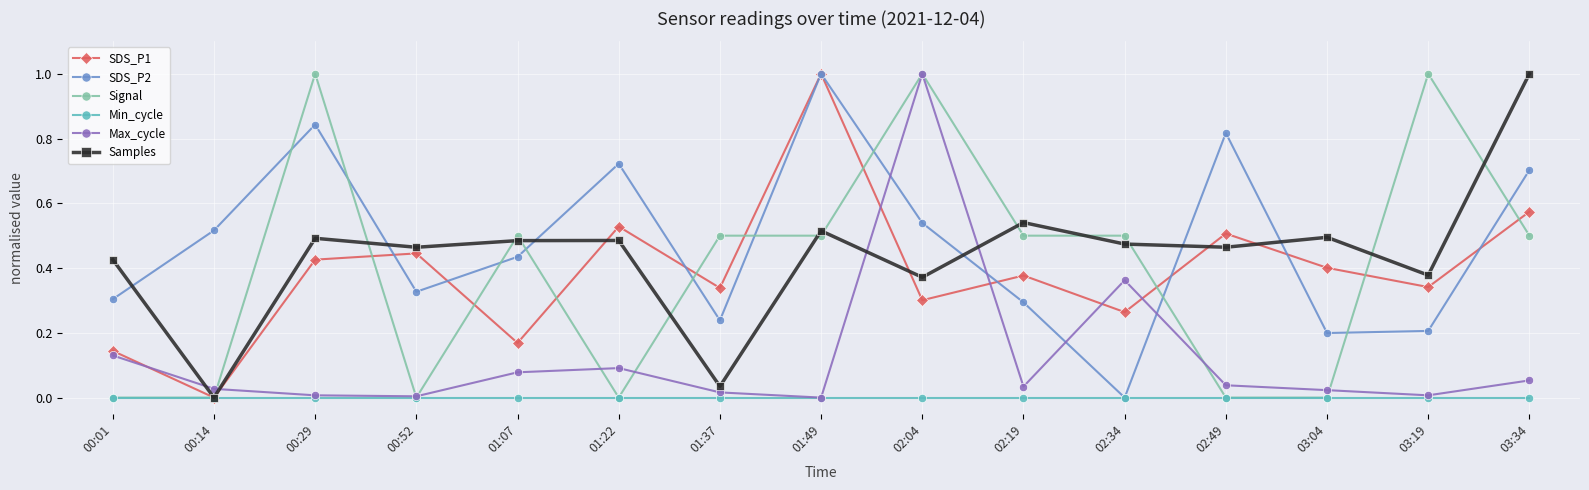

The Signal series shows 0.7 at 03:34. True or false?

False